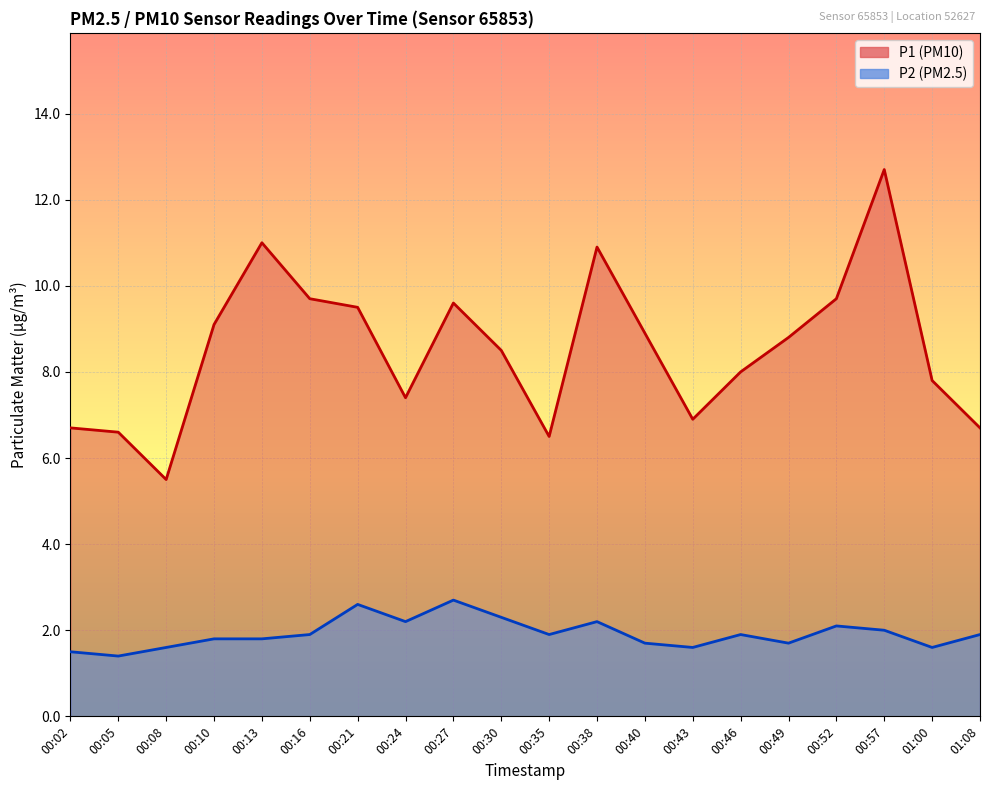

True or false: P2 and P1 intersect in this chart.

False